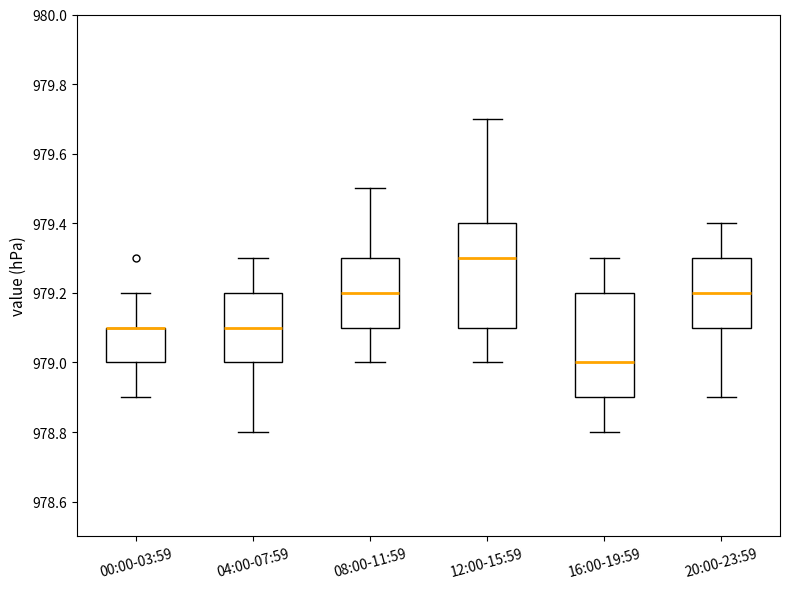

Reading left to right, read every box against the y-axis: the position of its median line, the range the box covers, and the ends of its whiskers. The values are not printed on the chart, so give them approximately, as read against the axis.

00:00-03:59: median 979.1 (drawn on the box's upper edge), box 979.0 to 979.1, whiskers 978.9 to 979.2
04:00-07:59: median 979.1, box 979.0 to 979.2, whiskers 978.8 to 979.3
08:00-11:59: median 979.2, box 979.1 to 979.3, whiskers 979.0 to 979.5
12:00-15:59: median 979.3, box 979.1 to 979.4, whiskers 979.0 to 979.7
16:00-19:59: median 979.0, box 978.9 to 979.2, whiskers 978.8 to 979.3
20:00-23:59: median 979.2, box 979.1 to 979.3, whiskers 978.9 to 979.4